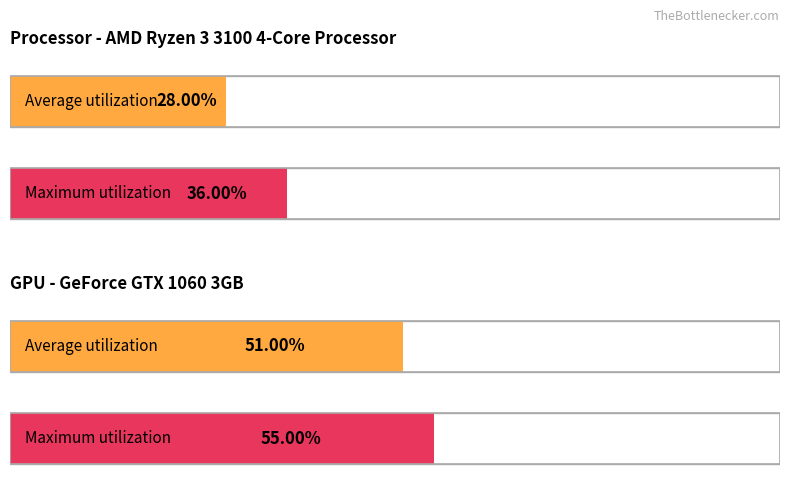

How many bars are there in total?

4